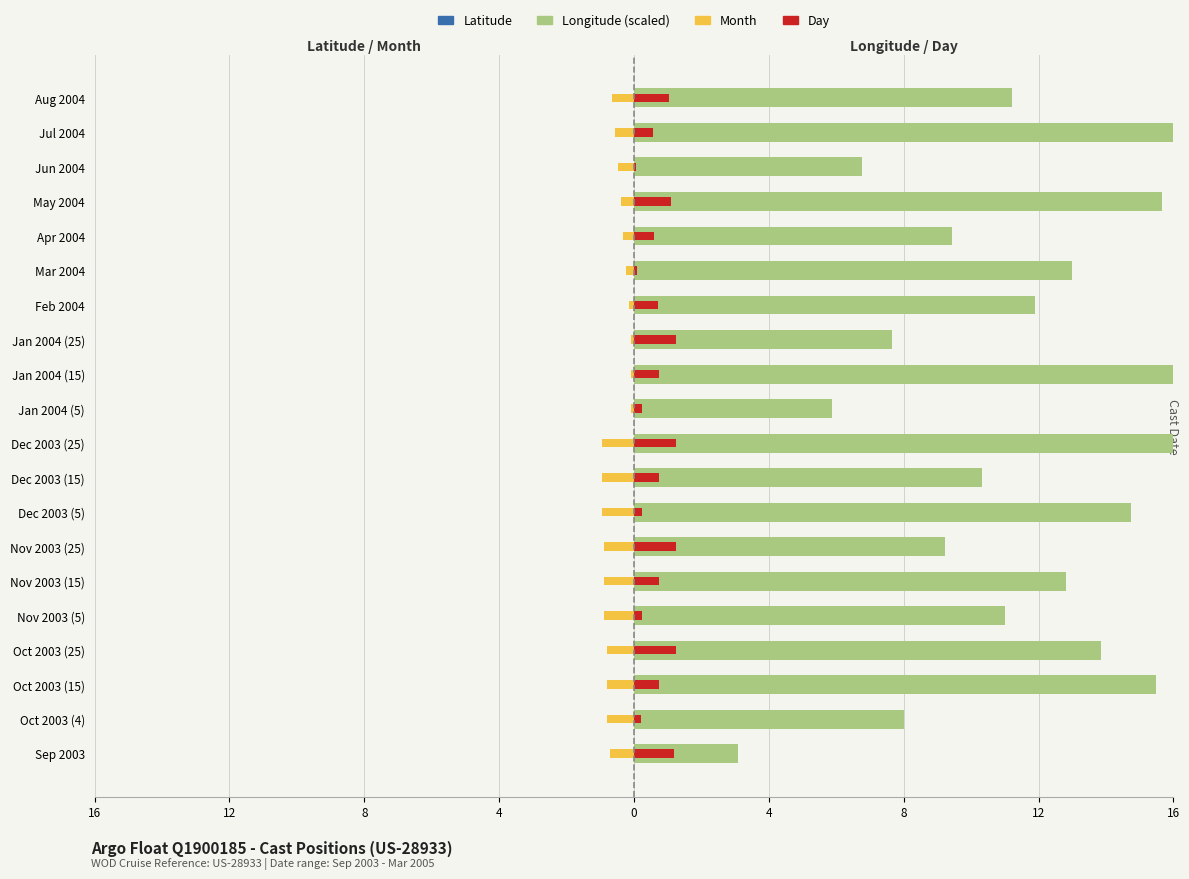

At how many categories does at least one series exceed 6?

18